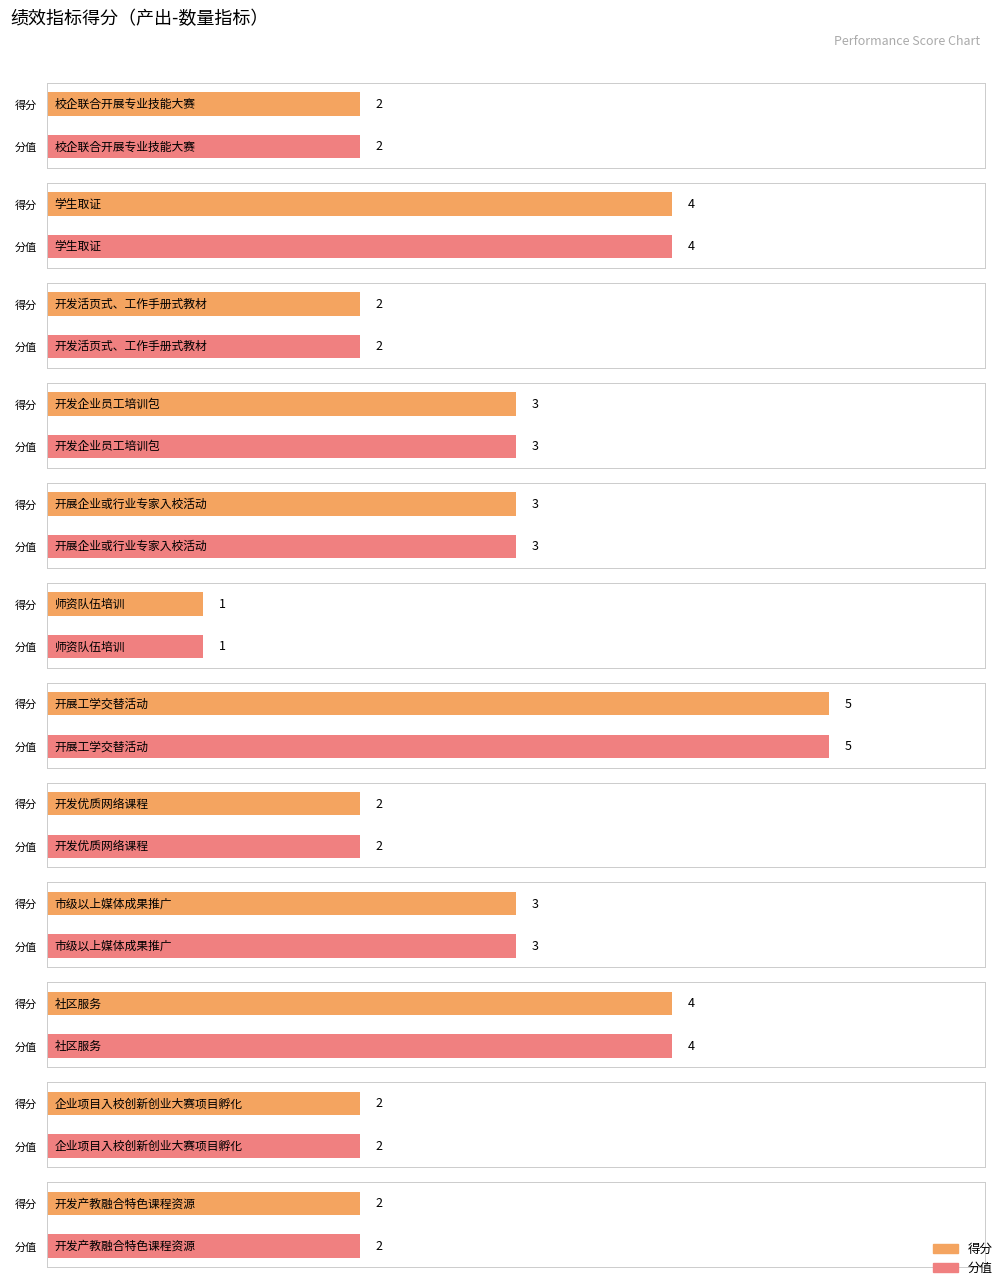

Reading left to right, extract all data points from this chart.

数量指标: 校企联合开展专业技能大赛=2	学生取证=4	开发活页式、工作手册式教材=2	开发企业员工培训包=3	开展企业或行业专家入校活动=3	师资队伍培训=1	开展工学交替活动=5	开发优质网络课程=2	市级以上媒体成果推广=3	社区服务=4	企业项目入校创新创业大赛项目孵化=2	开发产教融合特色课程资源=2
得分: 校企联合开展专业技能大赛=2	学生取证=4	开发活页式、工作手册式教材=2	开发企业员工培训包=3	开展企业或行业专家入校活动=3	师资队伍培训=1	开展工学交替活动=5	开发优质网络课程=2	市级以上媒体成果推广=3	社区服务=4	企业项目入校创新创业大赛项目孵化=2	开发产教融合特色课程资源=2